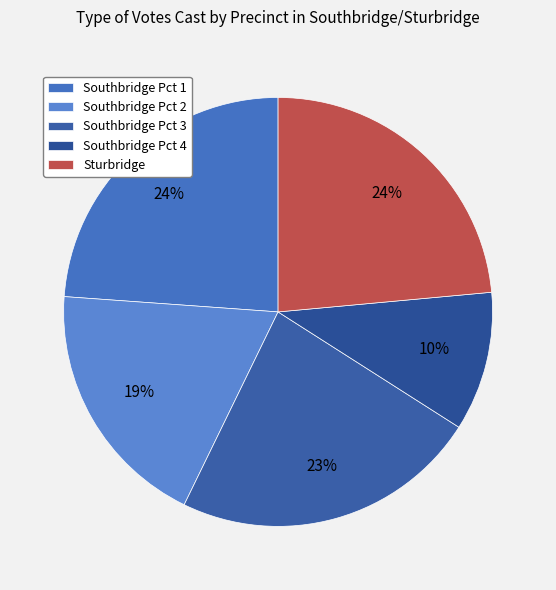

True or false: Southbridge Pct 2 accounts for 19% of the total.

True